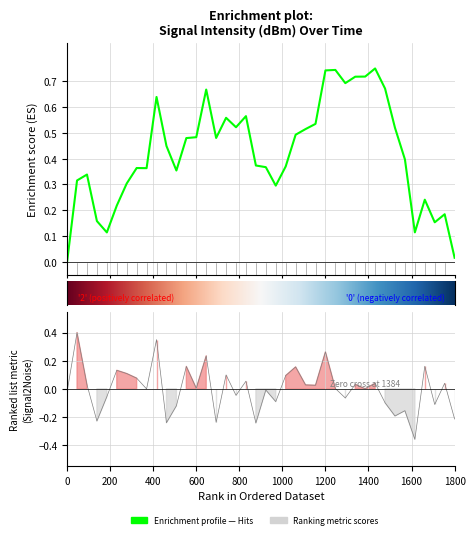

How many lines are shown in the chart?

1